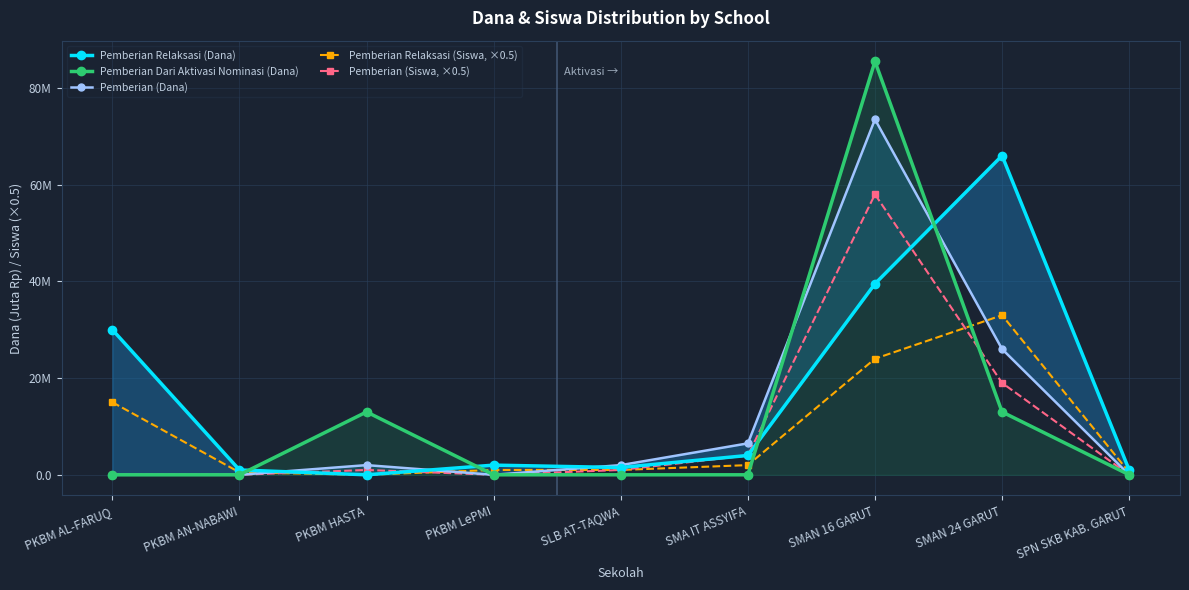

List the labels in order of Pemberian Dari Aktivasi Nominasi (Dana) value, largest first.

SMAN 16 GARUT, PKBM HASTA, SMAN 24 GARUT, PKBM AL-FARUQ, PKBM AN-NABAWI, PKBM LePMI, SLB AT-TAQWA, SMA IT ASSYIFA, SPN SKB KAB. GARUT